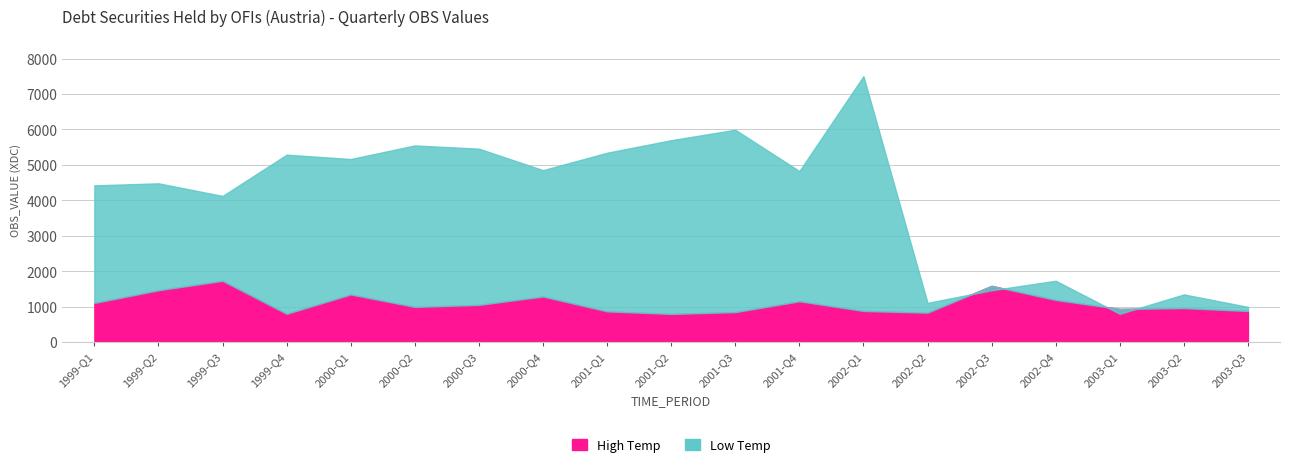

What are all the series names shown in the legend?

High Temp, Low Temp